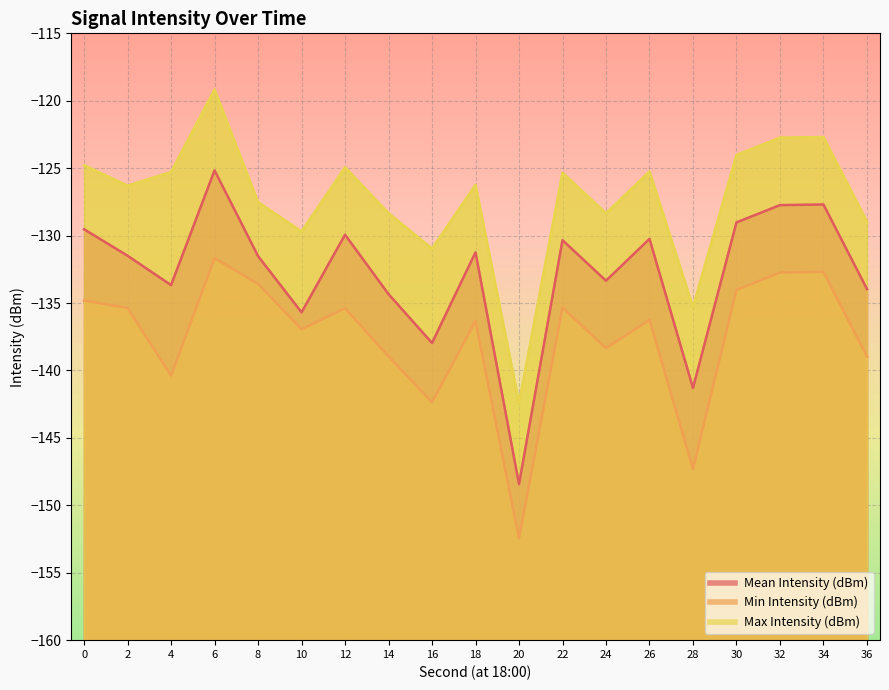

True or false: Mean Intensity (dBm) has a value of -43.2 at 28.

False